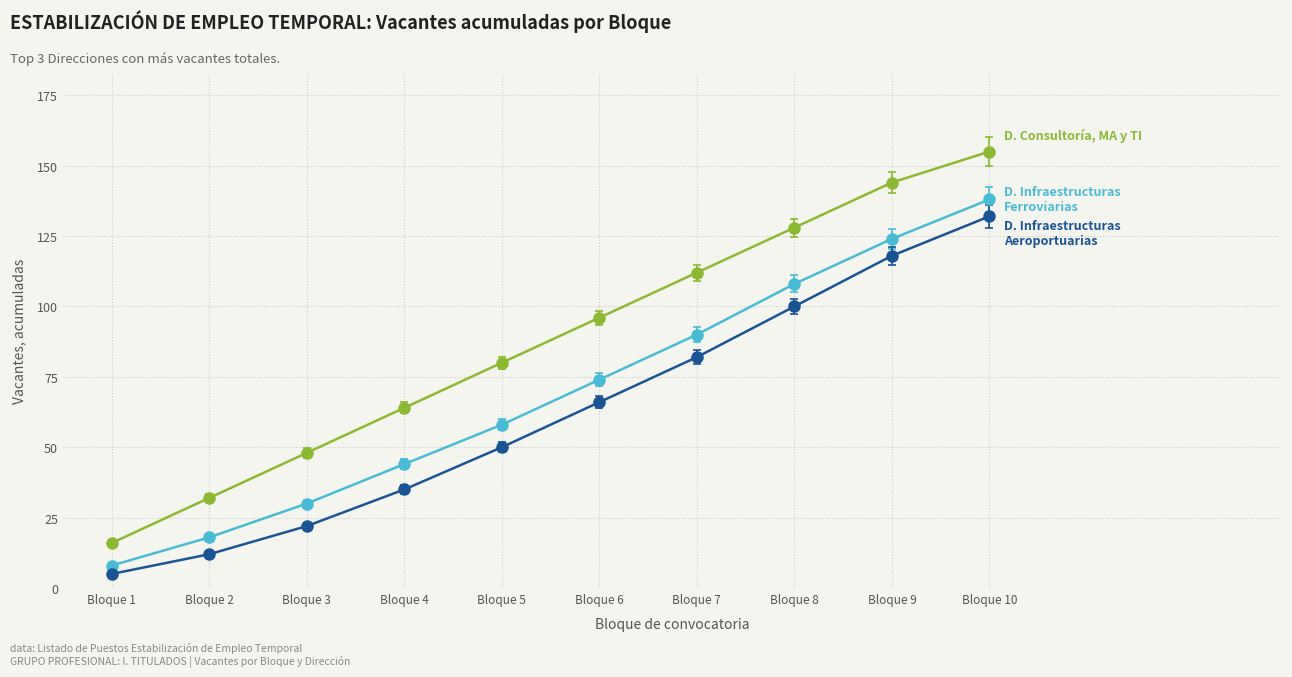

Which category has the lowest value across all series?

Bloque 1